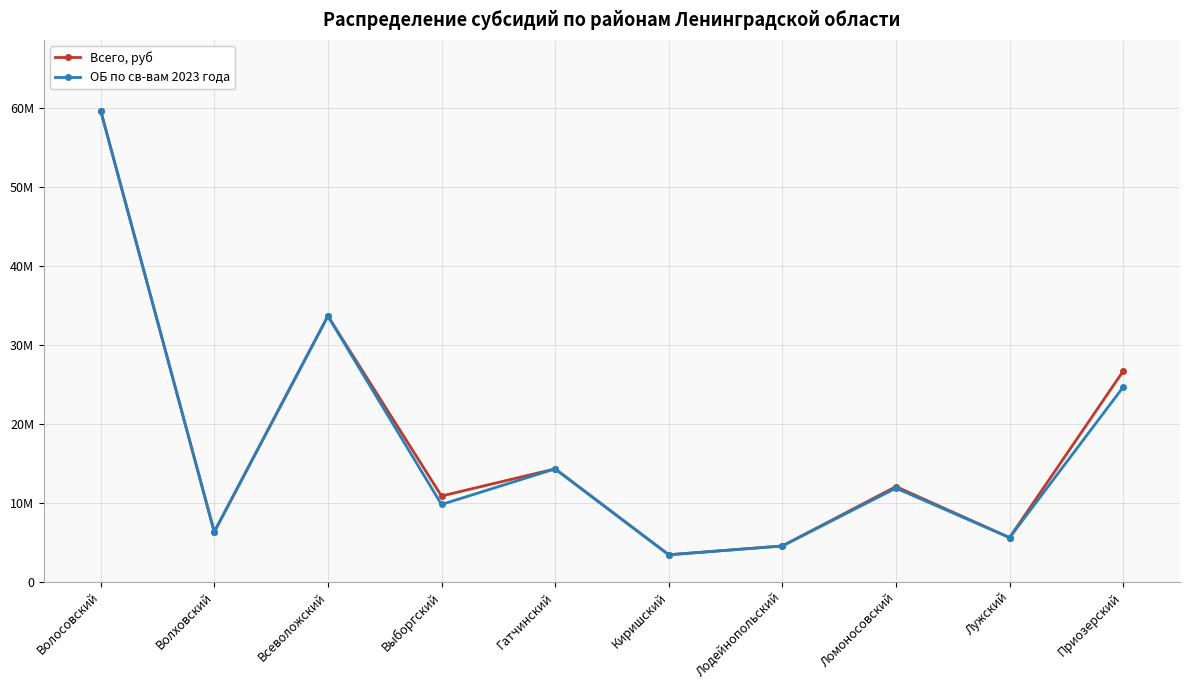

Reading left to right, what are all the values shown in this chart?

Всего, руб: 59726546.9	6292304.4	33661486.4	10846703.6	14283750.9	3394109.1	4510197.5	12041015.9	5569761.5	26685043.6
ОБ по св-вам 2023 года: 59726546.9	6292304.4	33661486.4	9770871.2	14283750.9	3394109.1	4510197.5	11841015.9	5569761.5	24659343.6